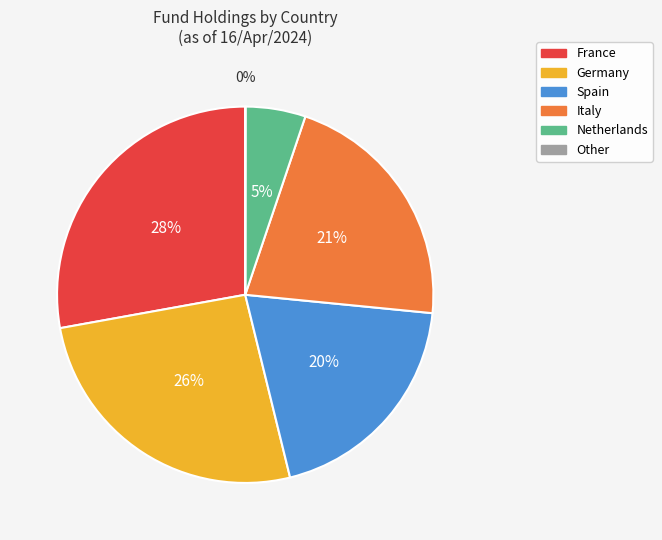

What is the ratio of the value at Germany to the value at Italy?

1.2